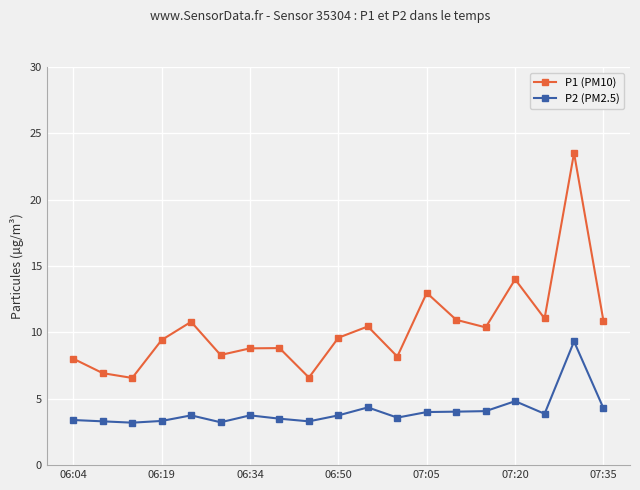

List the series in order of their peak value, lowest first.

P2 (PM2.5), P1 (PM10)